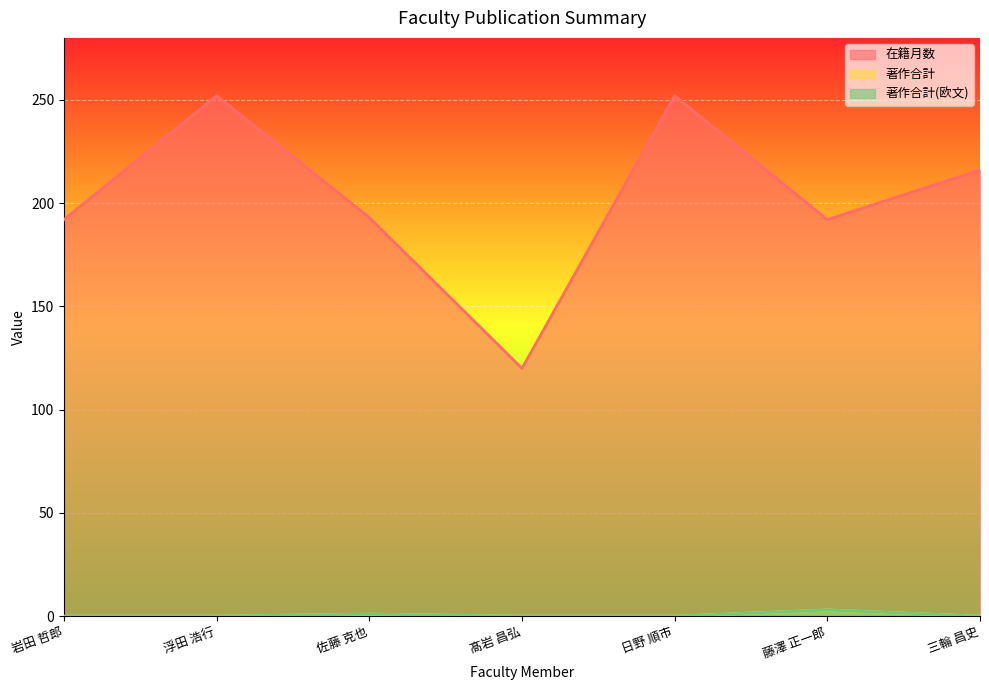

The value of 著作合計 at 藤澤 正一郎 is 3. True or false?

True